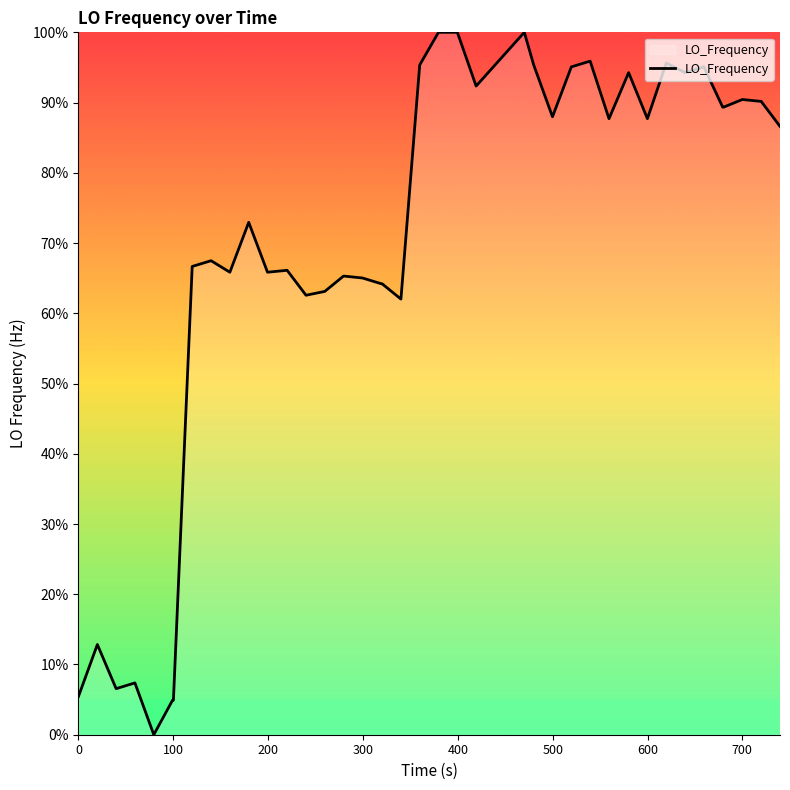

What is the difference between the maximum and minimum values?

100.0